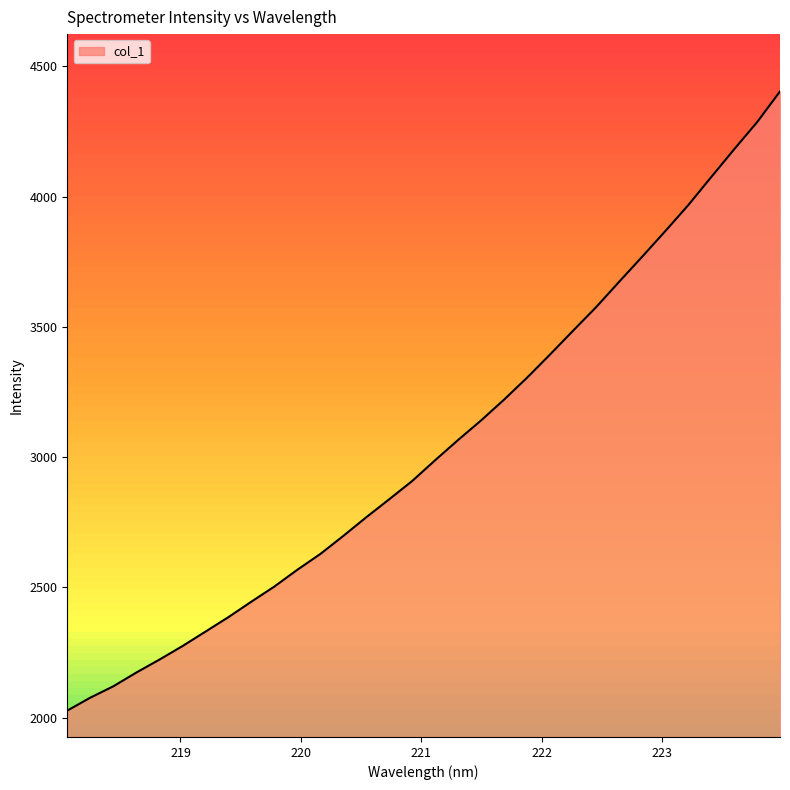

What is the label of the 21st point from the right?

220.1623